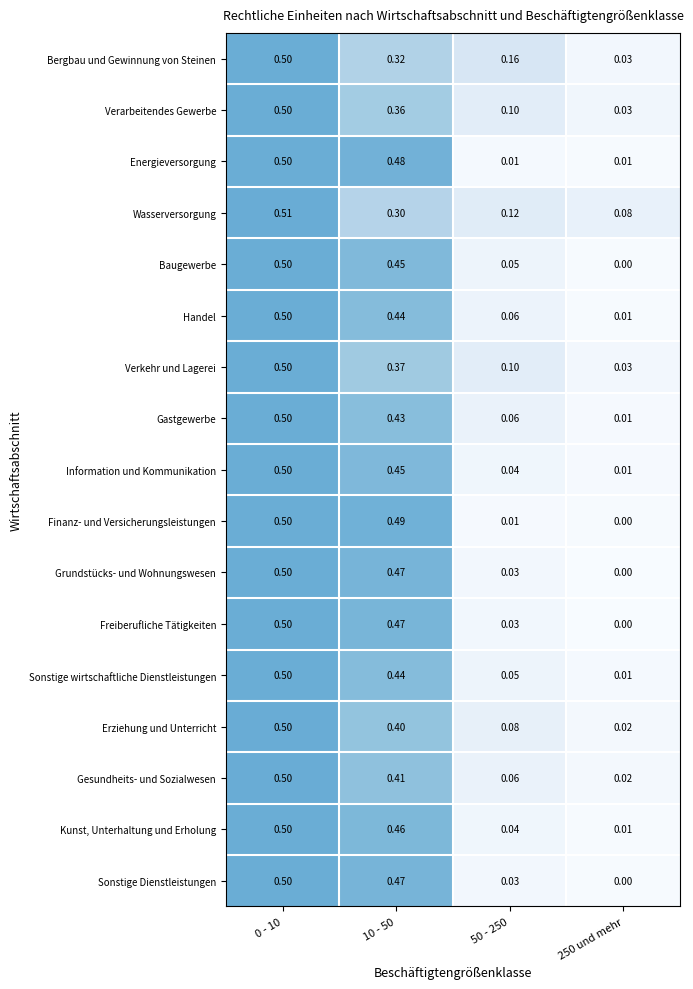

Between 10 - 50 and 250 und mehr, which series saw the biggest shift?

Finanz- und Versicherungsleistungen